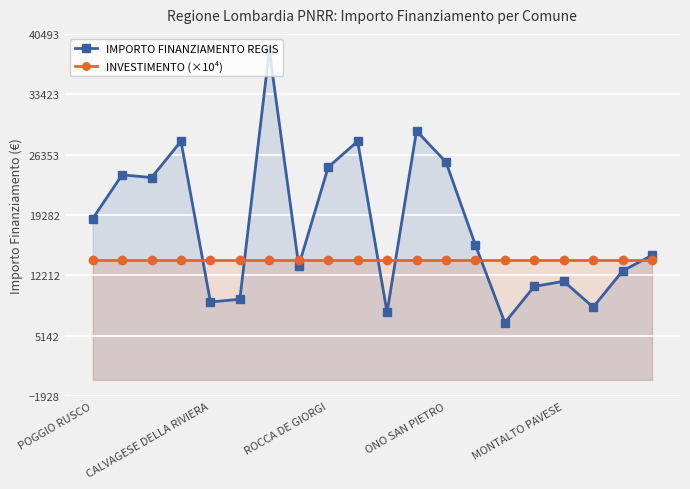

What is the average value of the INVESTIMENTO (×10⁴) series?

14000